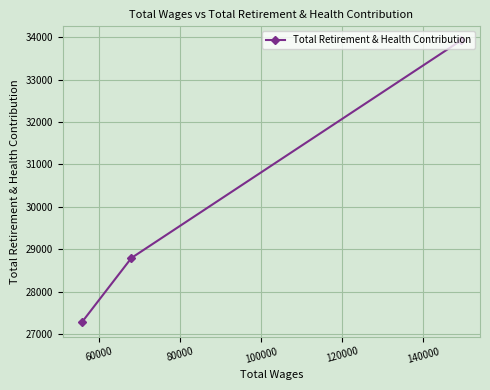

Reading right to left, extract all data points from this chart.

33922	28792	27272